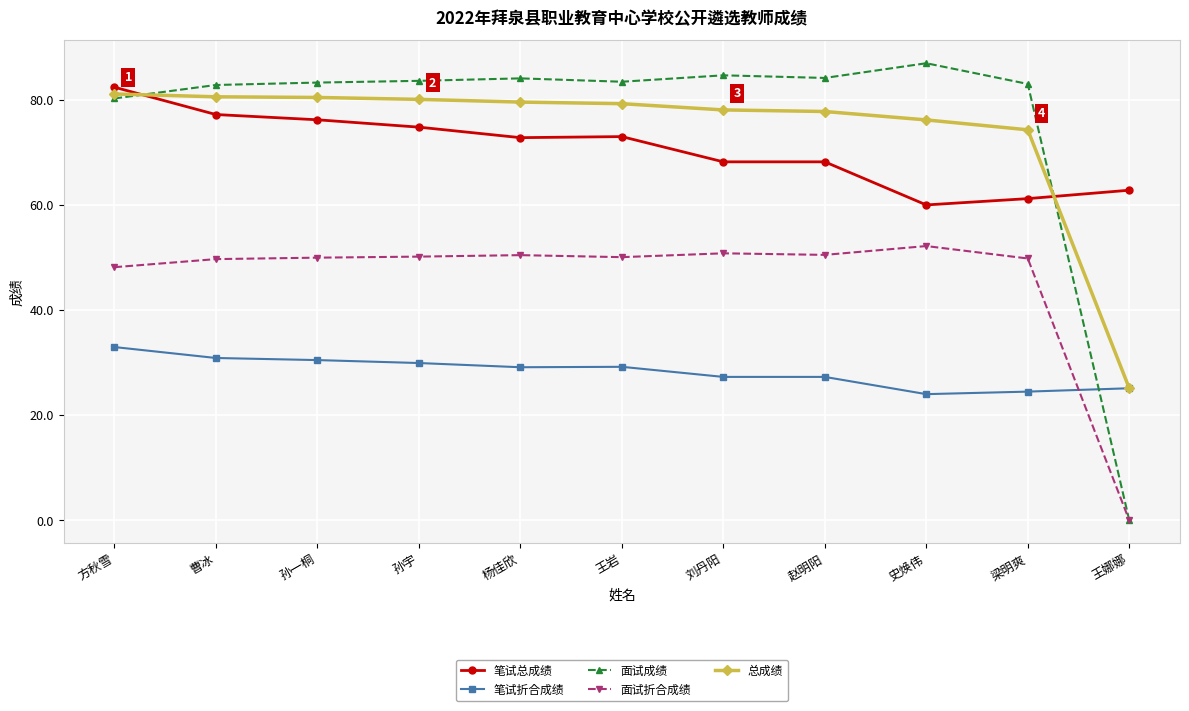

Between which two adjacent categories do 总成绩 and 面试成绩 first intersect?

方秋雪 and 曹冰